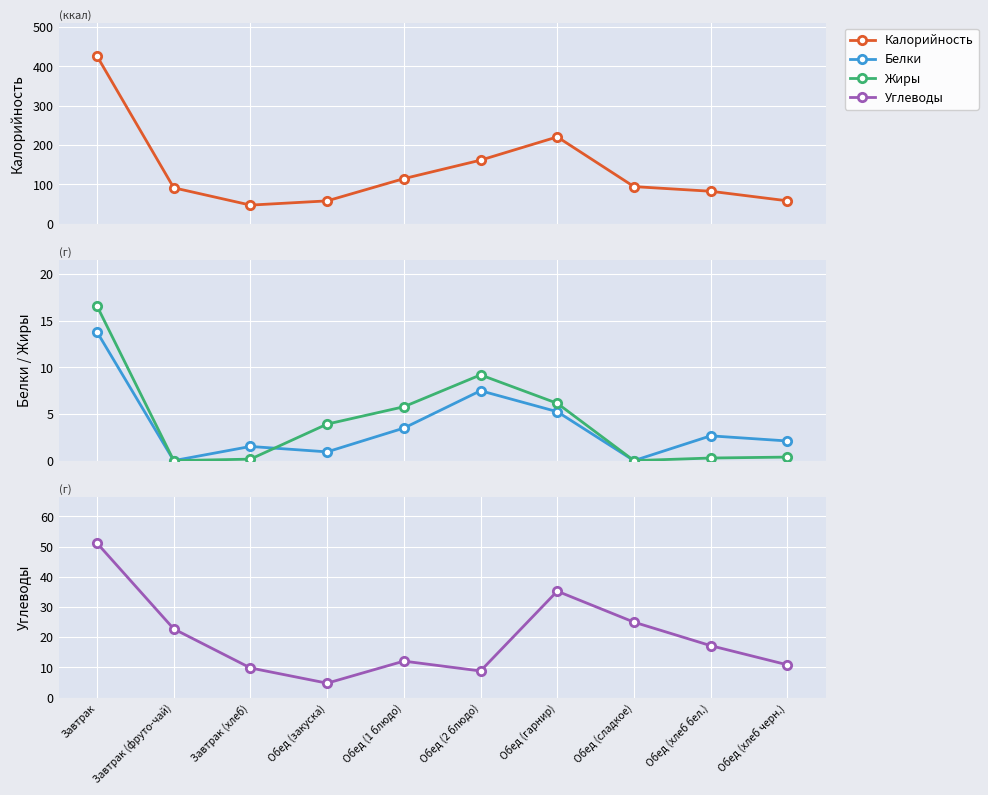

What is the difference between the maximum and second lowest values in the Белки series?

13.8